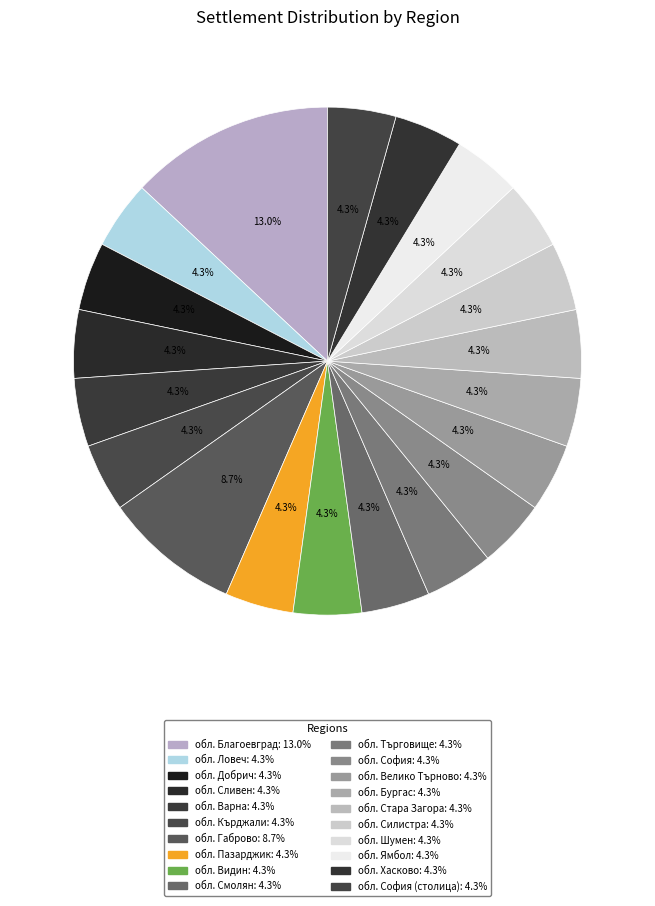

Which category has the smallest portion of the pie?

обл. Ловеч